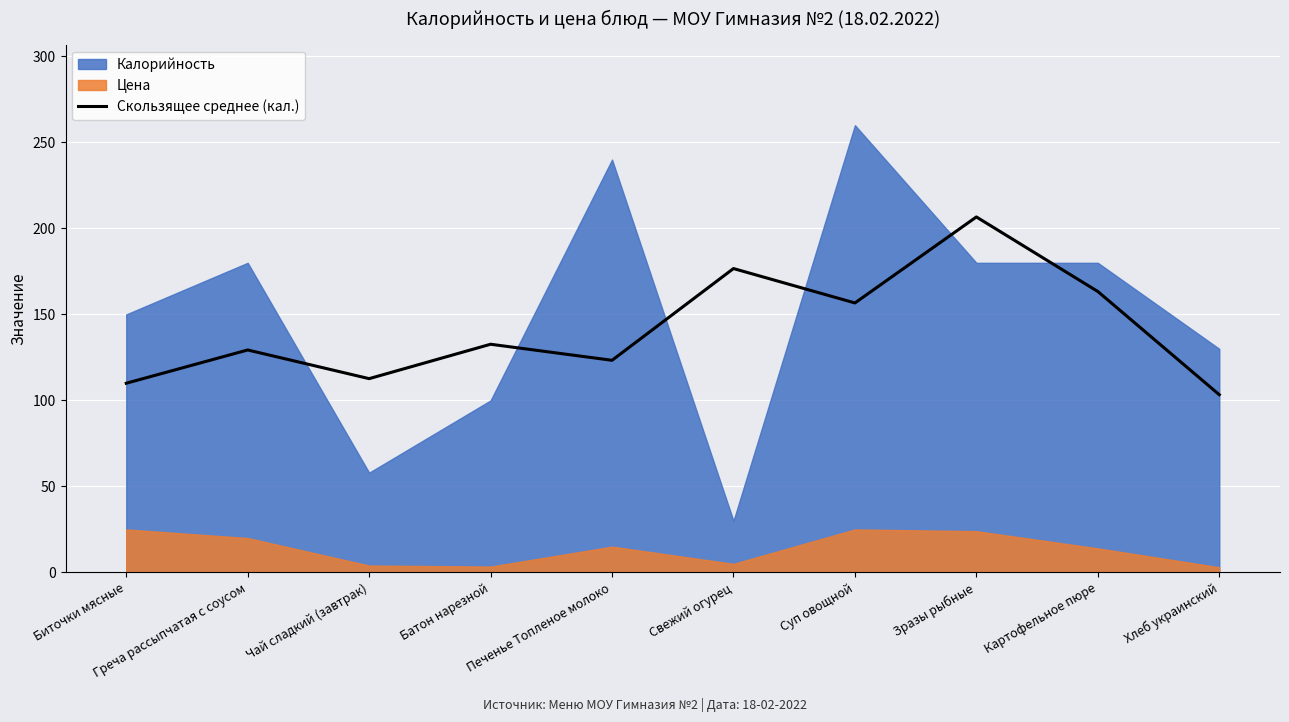

True or false: Скользящее среднее (кал.) has a value of 261.1 at Свежий огурец.

False